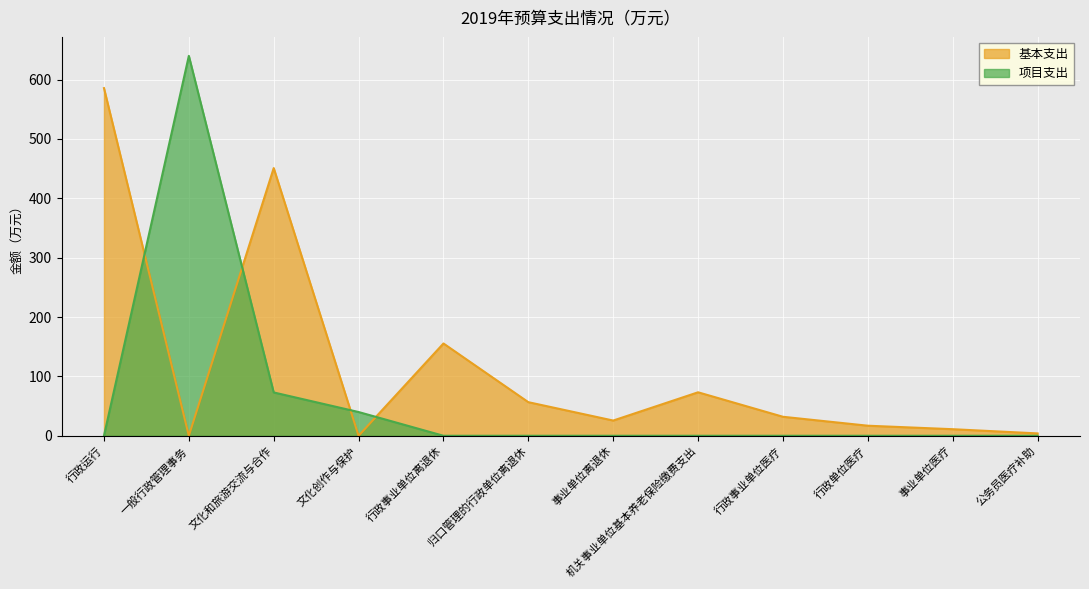

Where is the first local maximum for 基本支出?

文化和旅游交流与合作